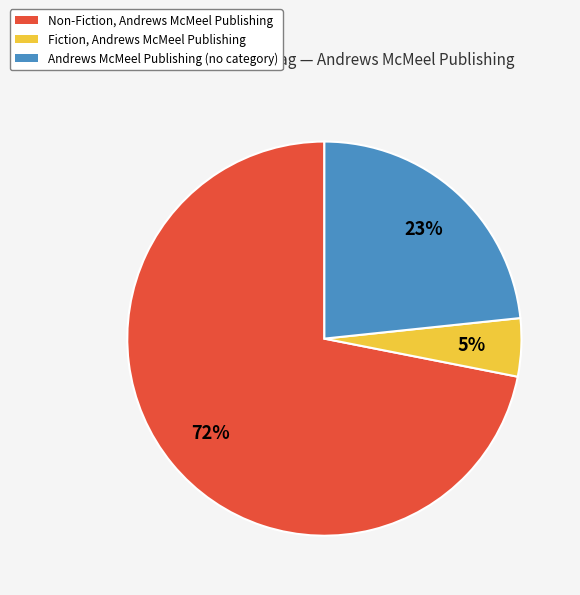

To the nearest percent, what is the average slice percentage?

33%